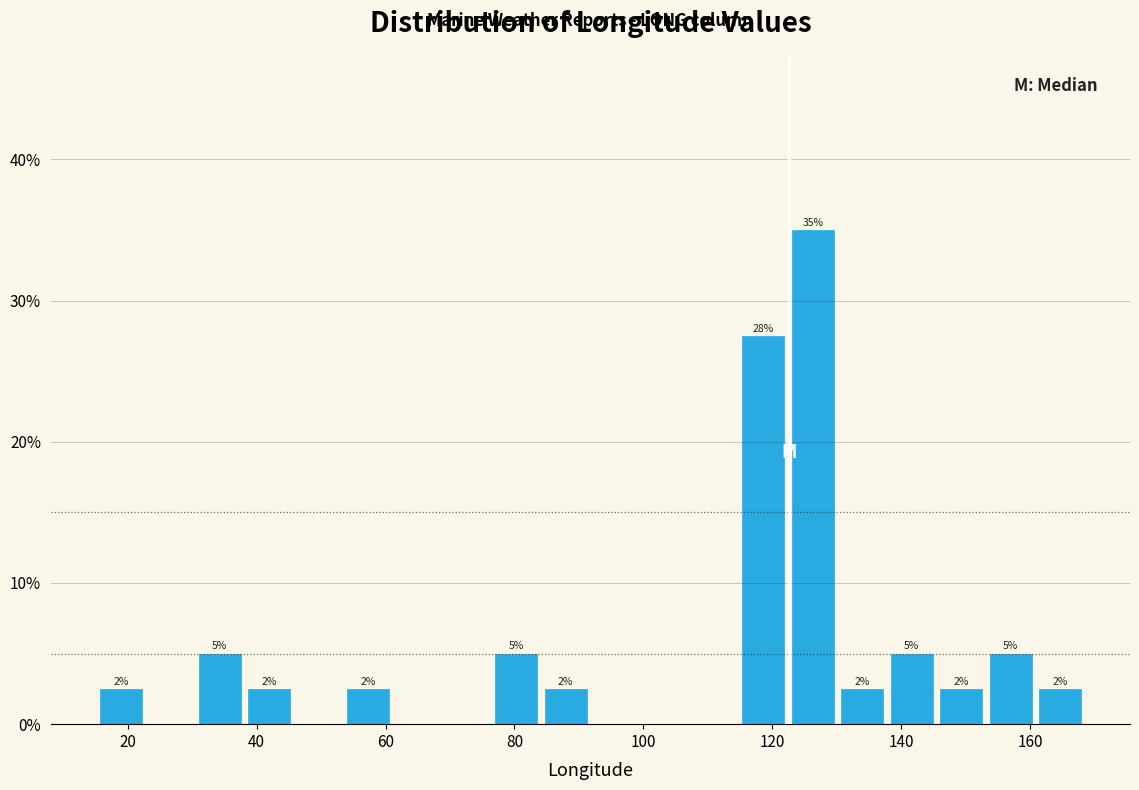

Around what value on the x-axis is the tallest bar? Give the approximate position of its centre, as read against the axis.

126